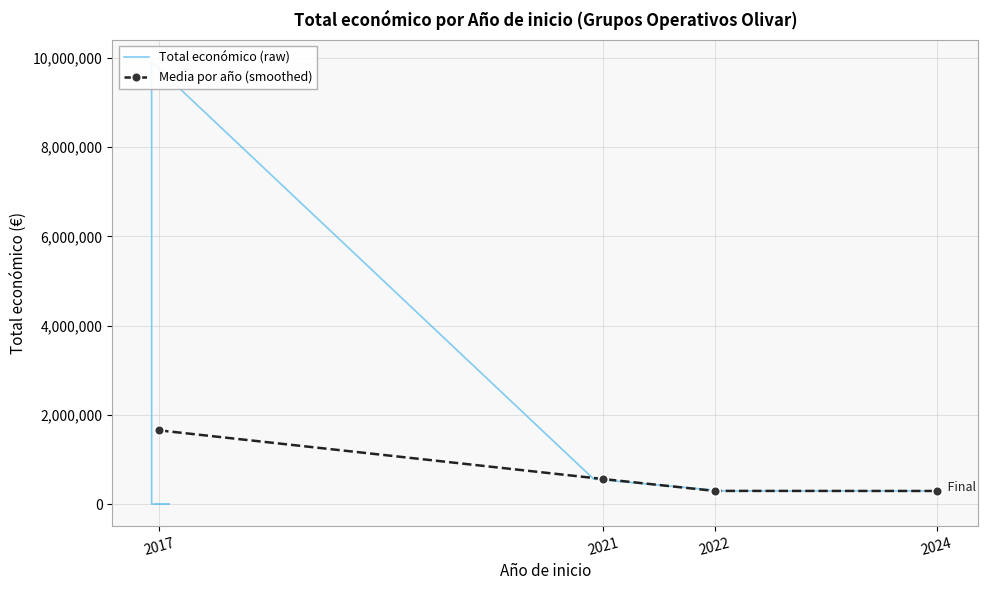

How many interior local valleys (lower than both neighbors) does the data have?

2